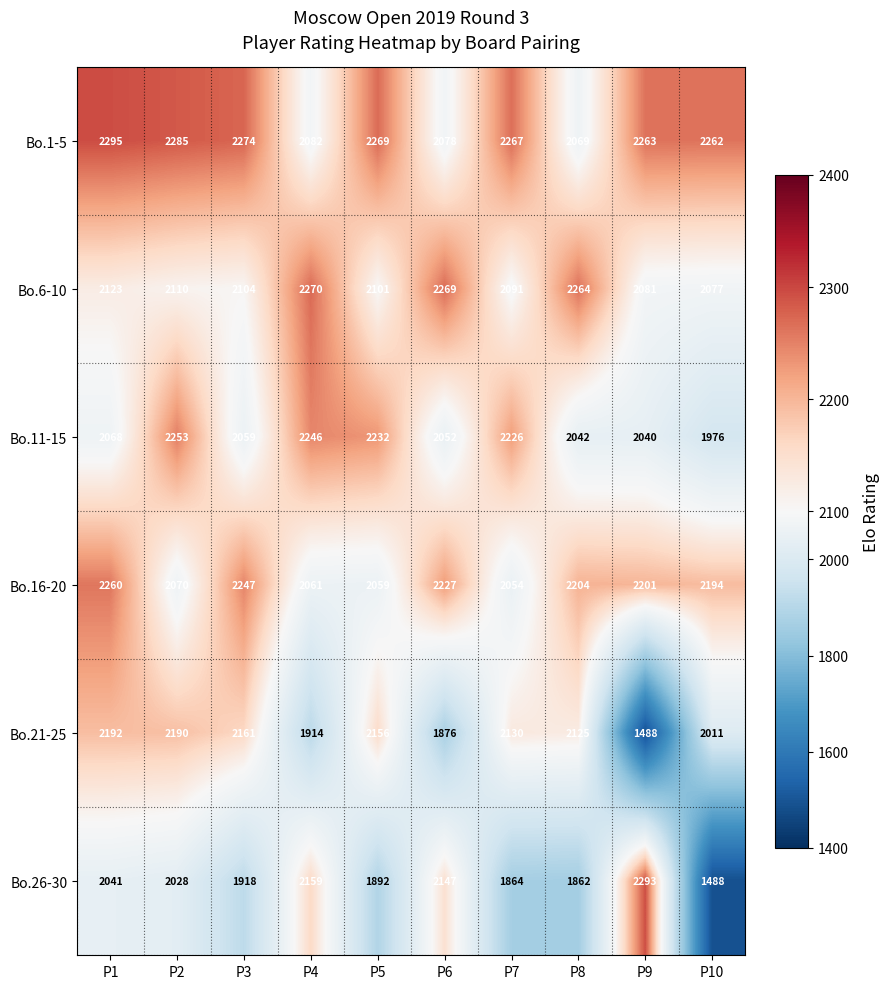

Where does the Bo.1-5 series first go above 2267?

P1